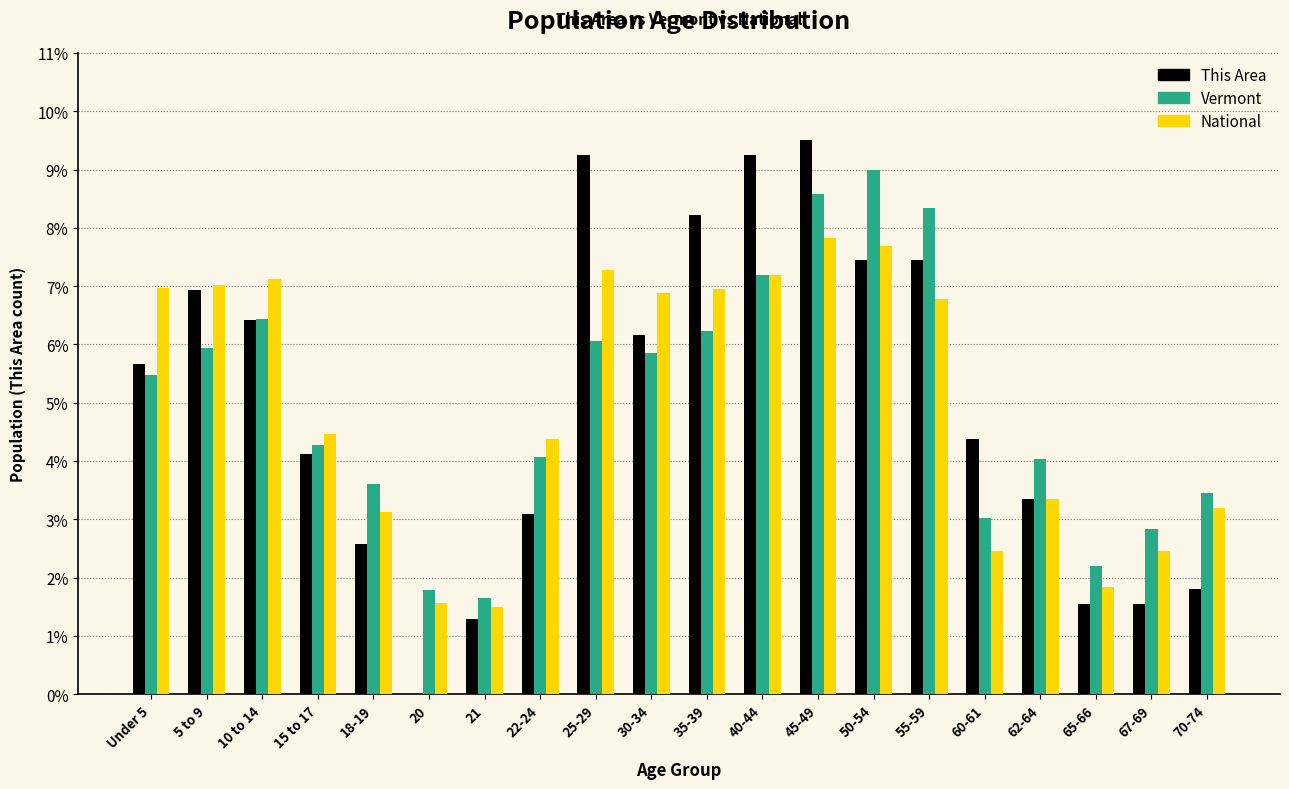

What value does the This Area series have at 45-49?

9.5